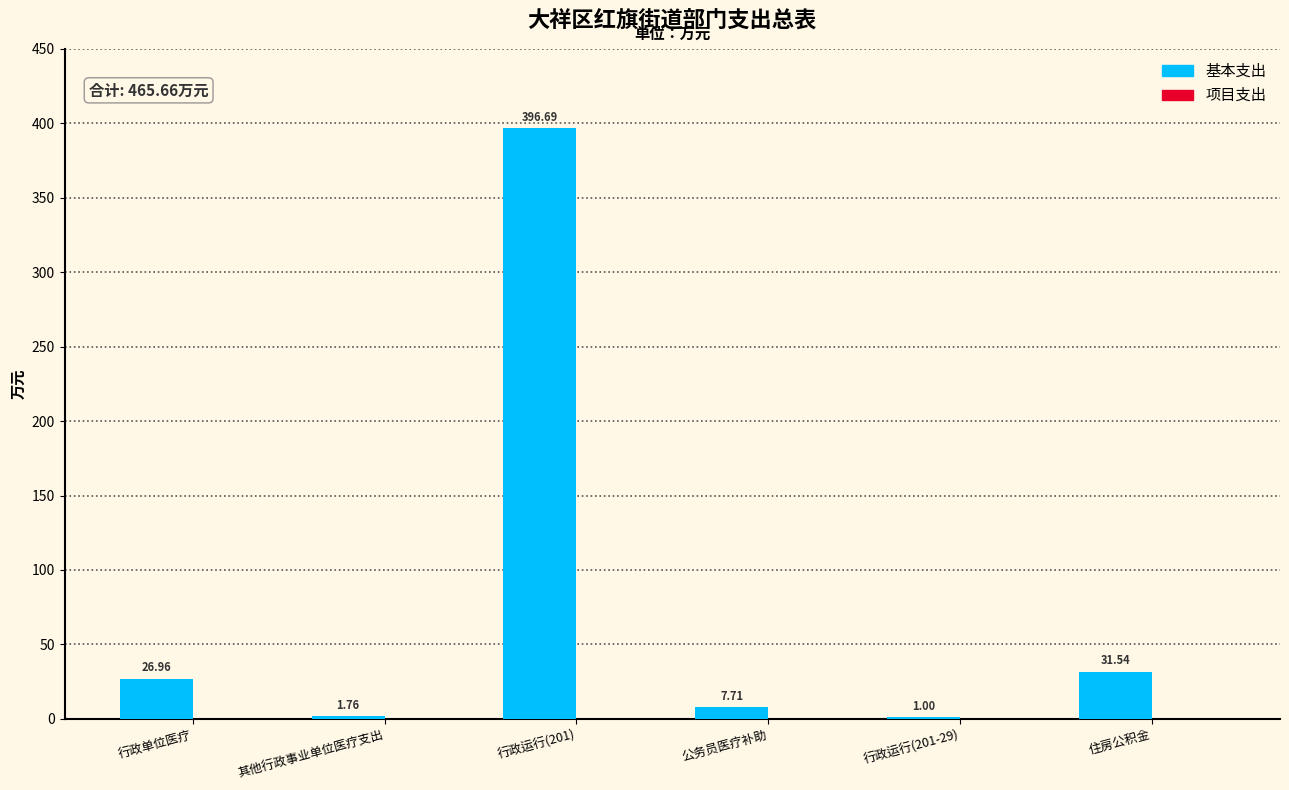

Does the chart contain stacked bars?

No